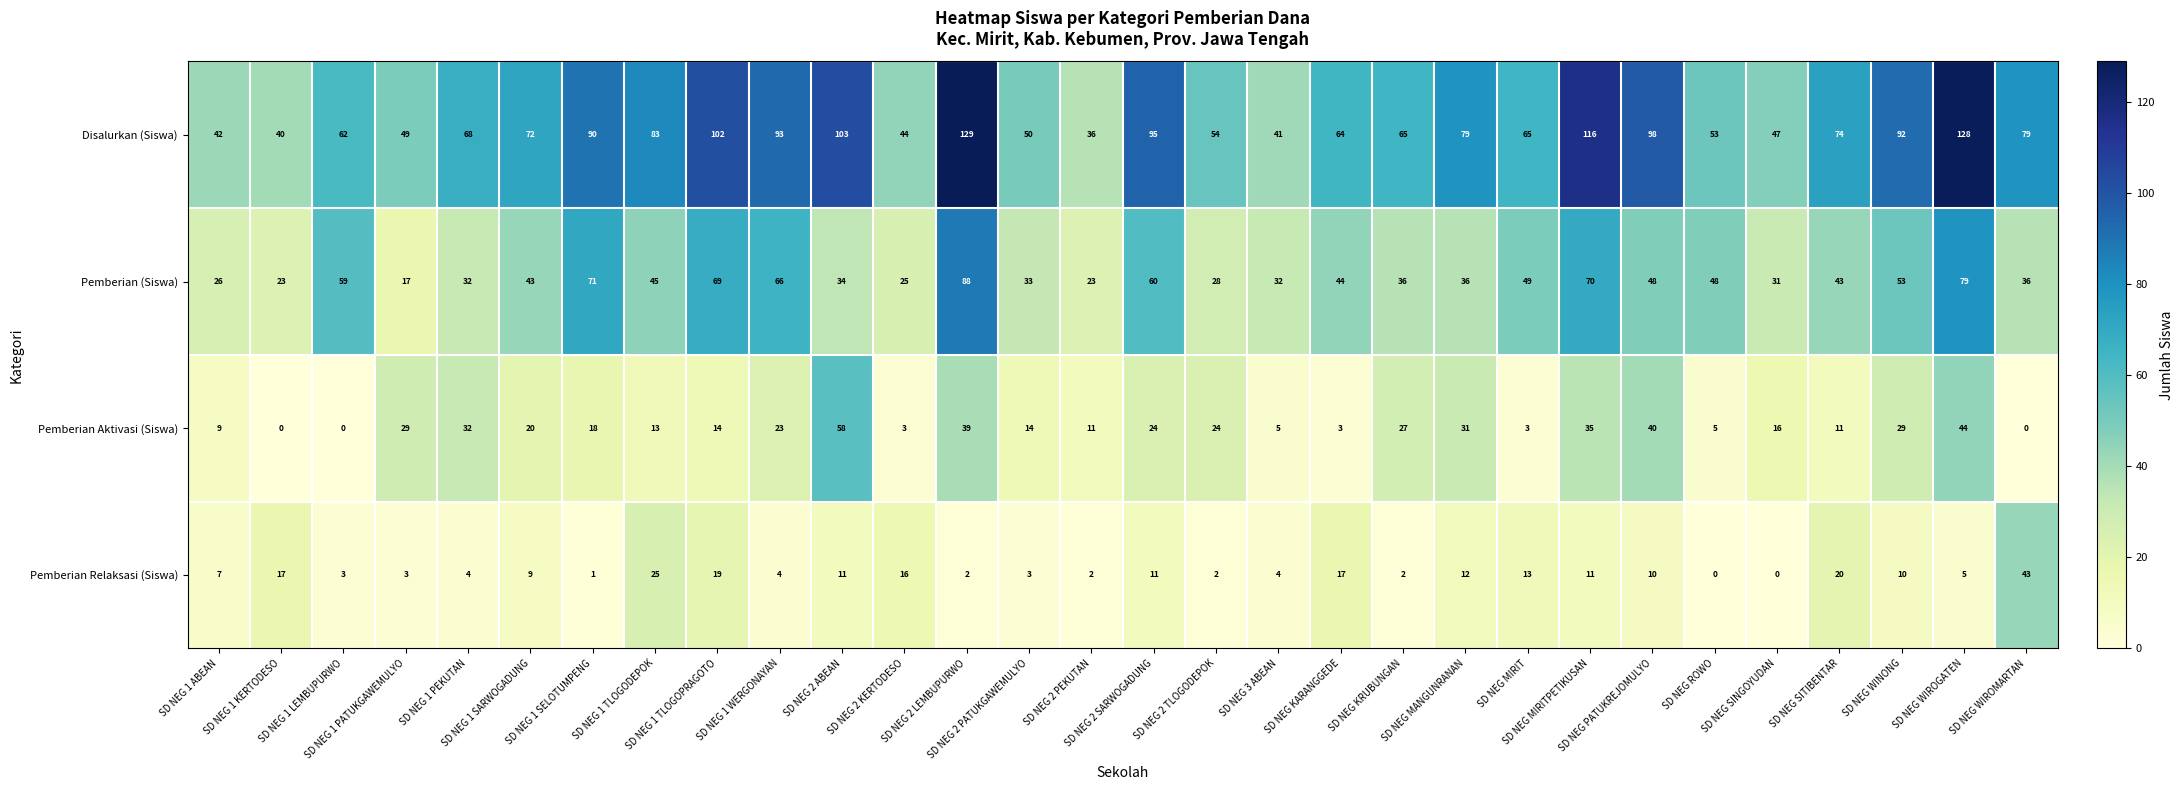

What is the sum of all Disalurkan (Siswa) values?

2213